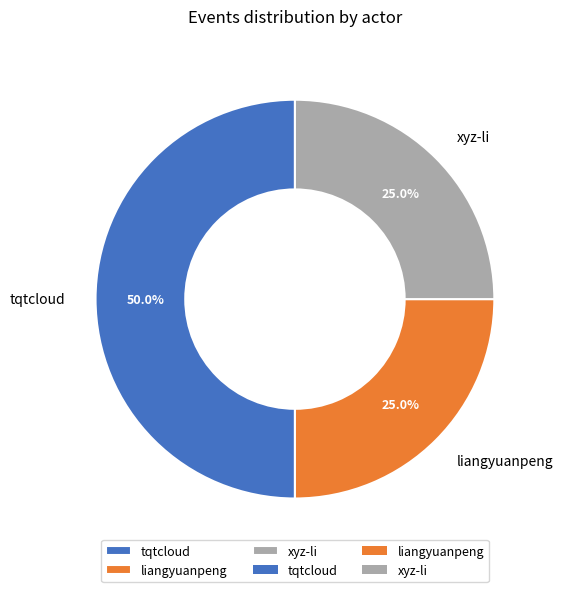

Is xyz-li the majority of the pie?

No